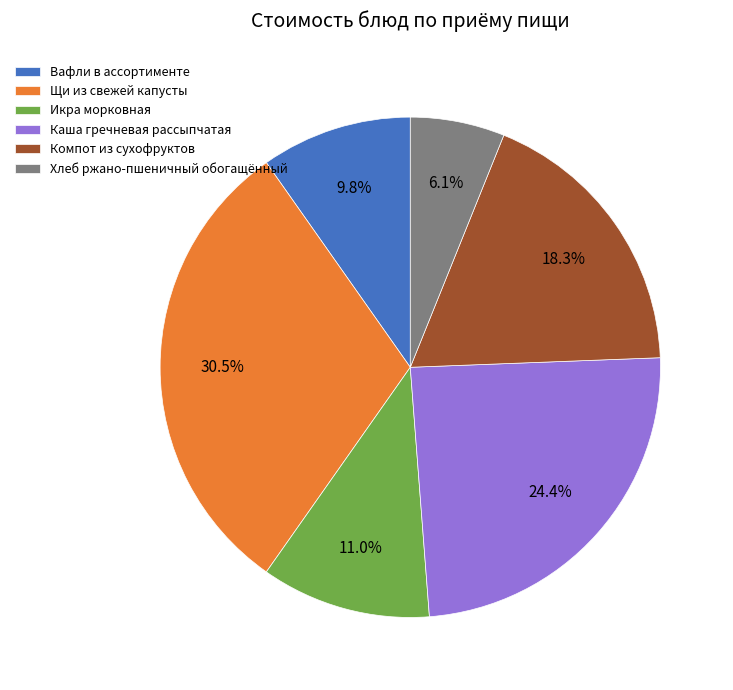

Which category has the biggest portion of the pie?

Щи из свежей капусты